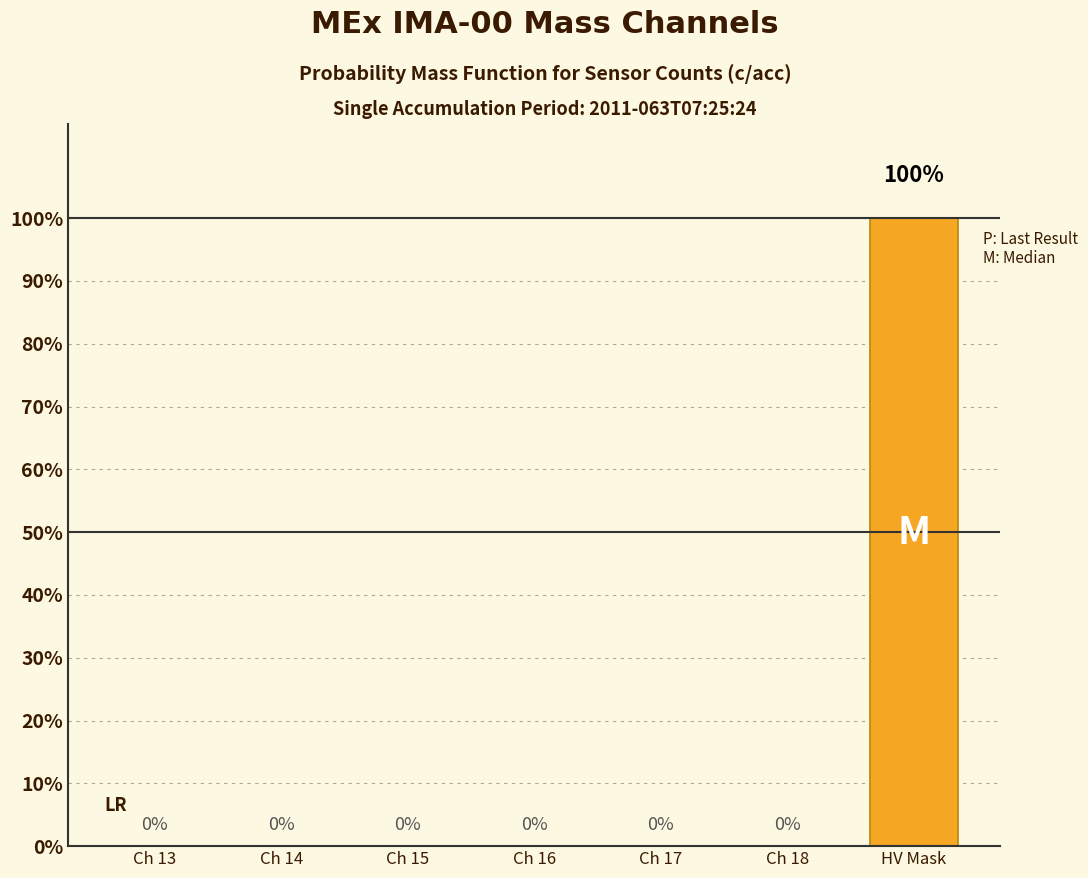

Reading left to right, extract all data points from this chart.

Ch 13=0	Ch 14=0	Ch 15=0	Ch 16=0	Ch 17=0	Ch 18=0	HV Mask=1